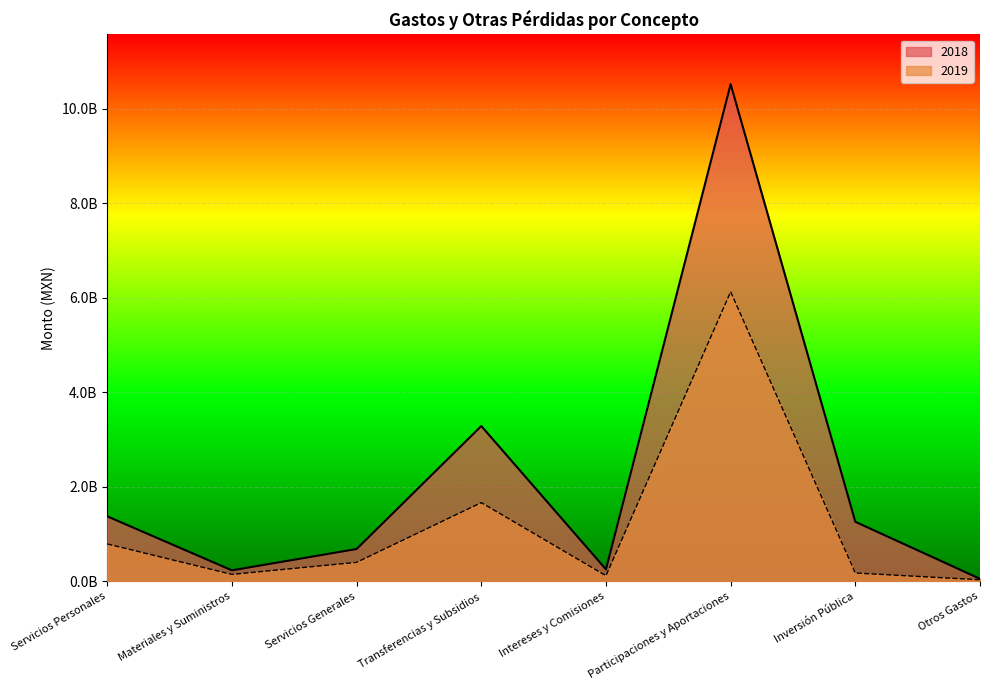

What is the difference between the maximum and minimum values in the 2019 series?

6095225953